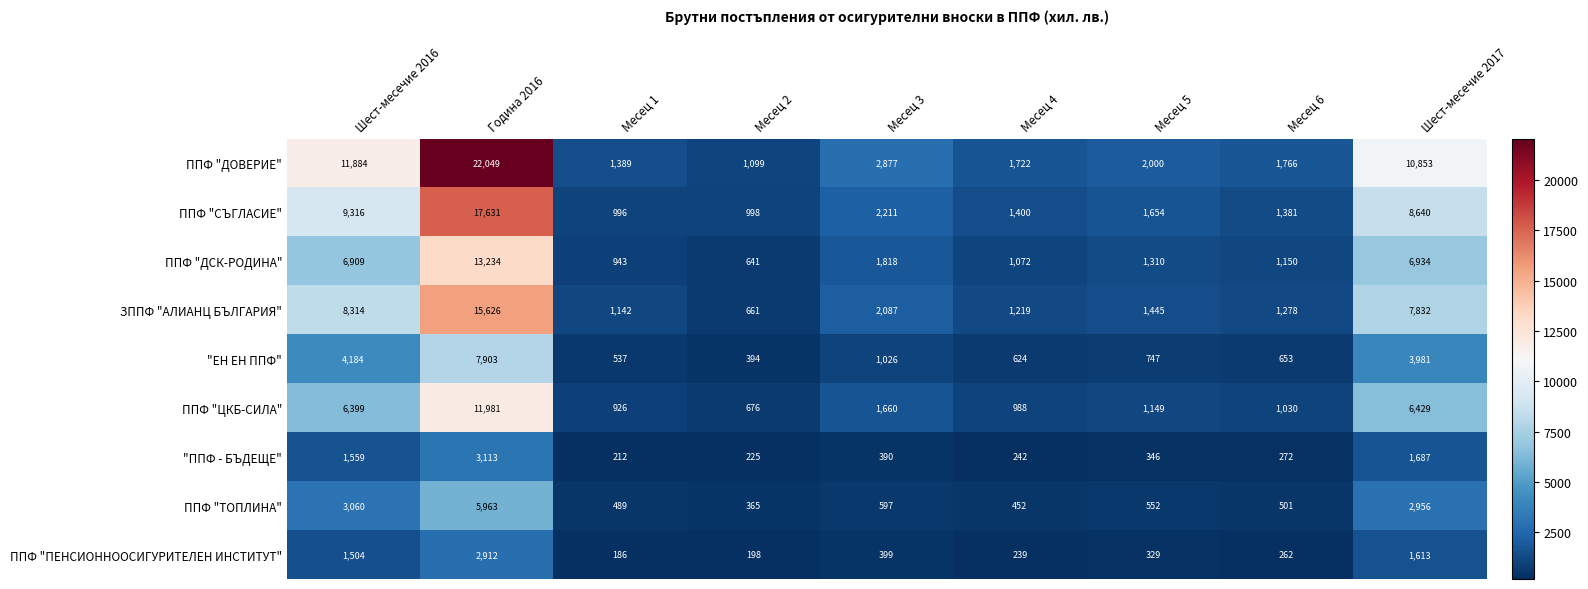

At which label is "ППФ - БЪДЕЩЕ" closest to 1662?

Шест-месечие 2017